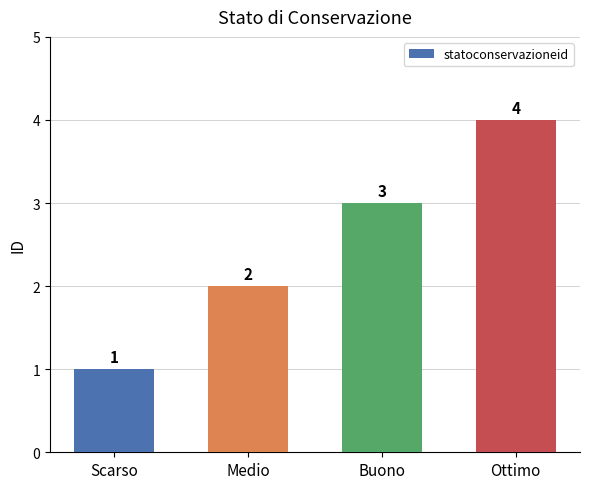

Reading right to left, what are all the values shown in this chart?

Ottimo=4	Buono=3	Medio=2	Scarso=1